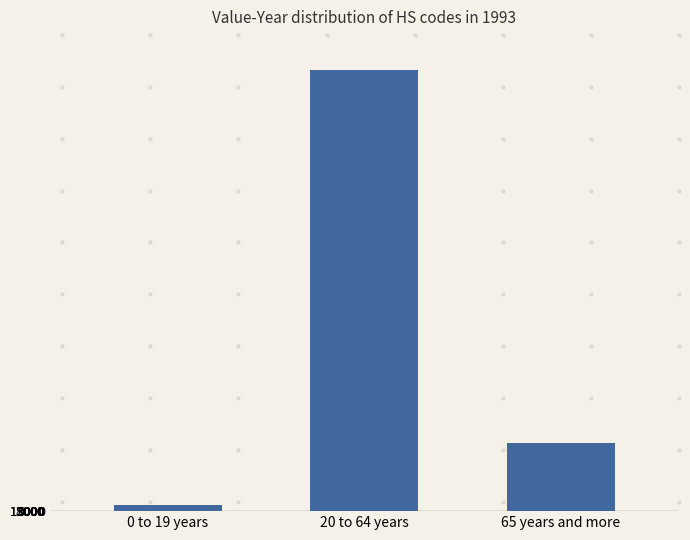

The value at 65 years and more is 2602182. True or false?

True